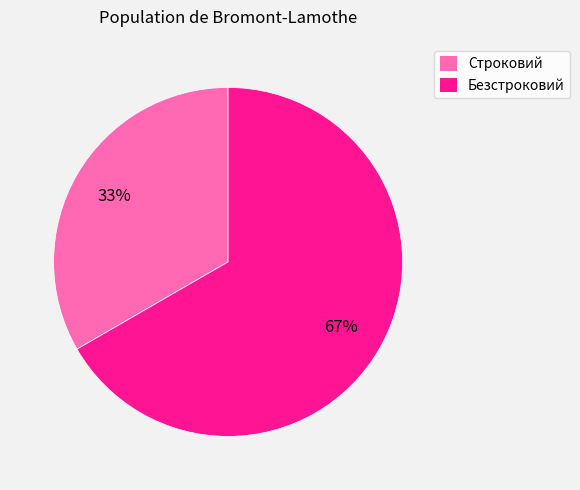

What is the majority slice?

Безстроковий